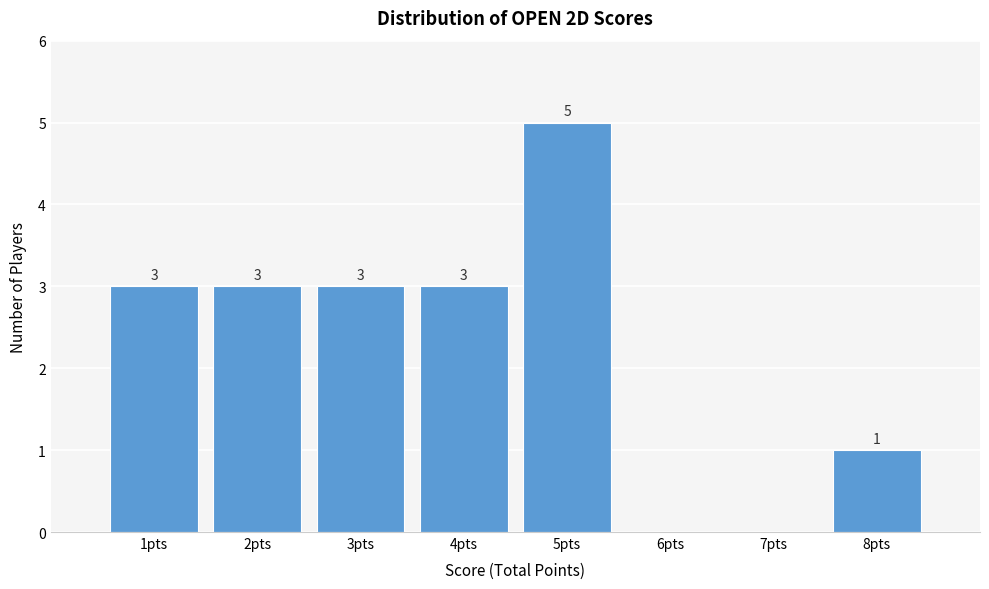

Which range on the x-axis has the tallest bar?

4.5 to 5.5